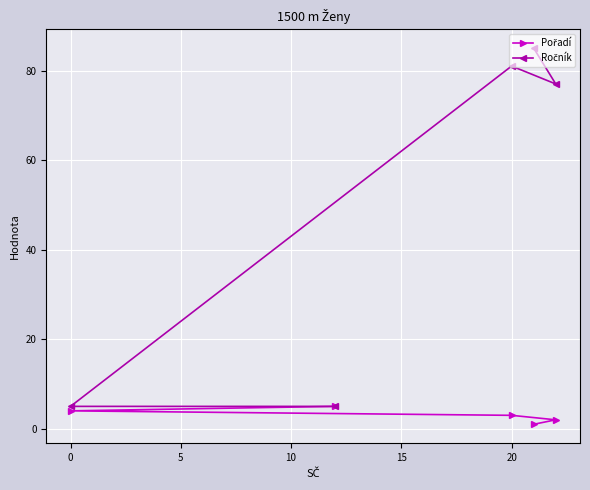

At how many categories does at least one series exceed 26?

3